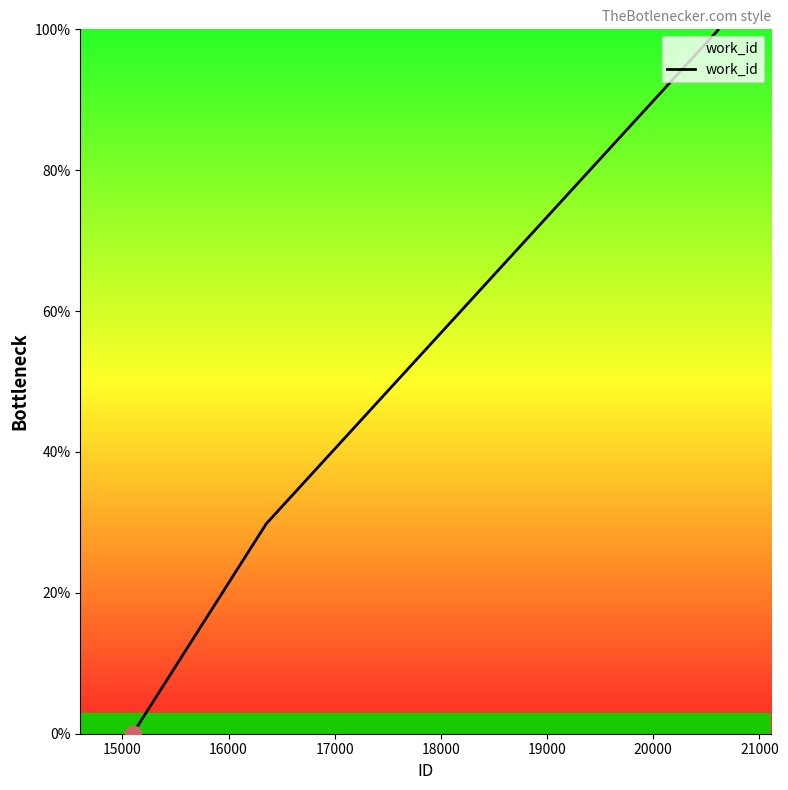

What is the maximum value shown in the chart?

100.0